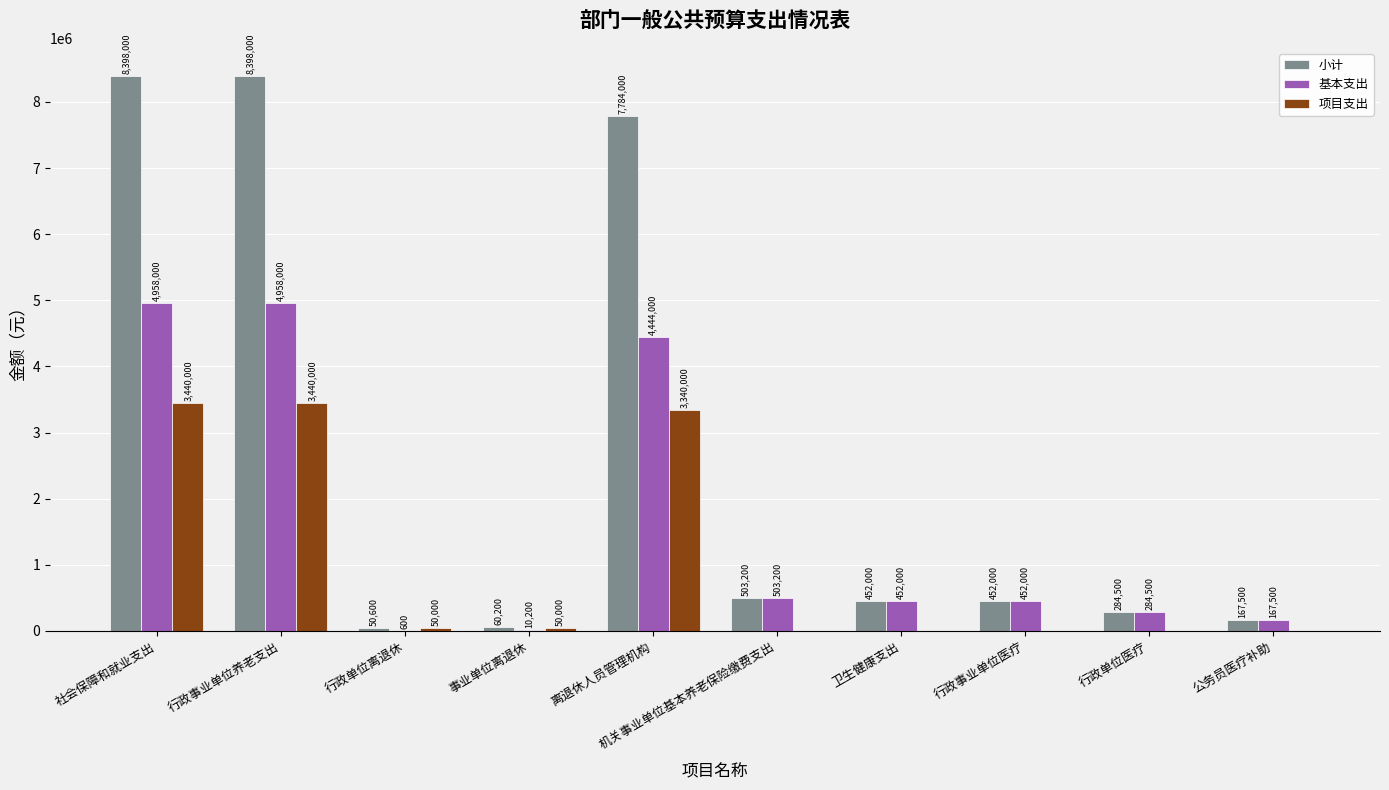

What are all the series names shown in the legend?

小计, 基本支出, 项目支出